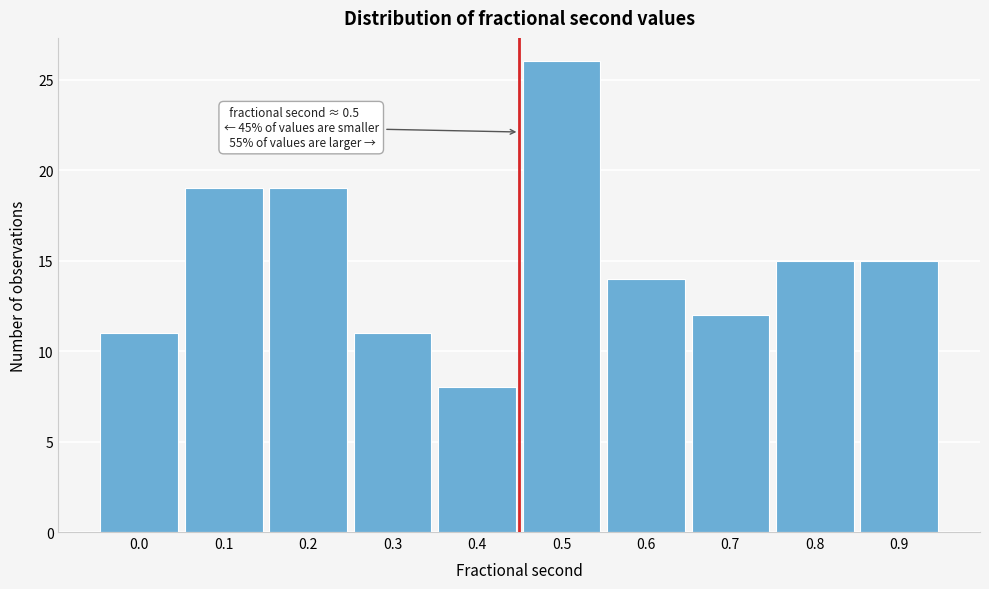

Reading left to right, extract all data points from this chart.

0.0=11	0.1=19	0.2=19	0.3=11	0.4=8	0.5=26	0.6=14	0.7=12	0.8=15	0.9=15